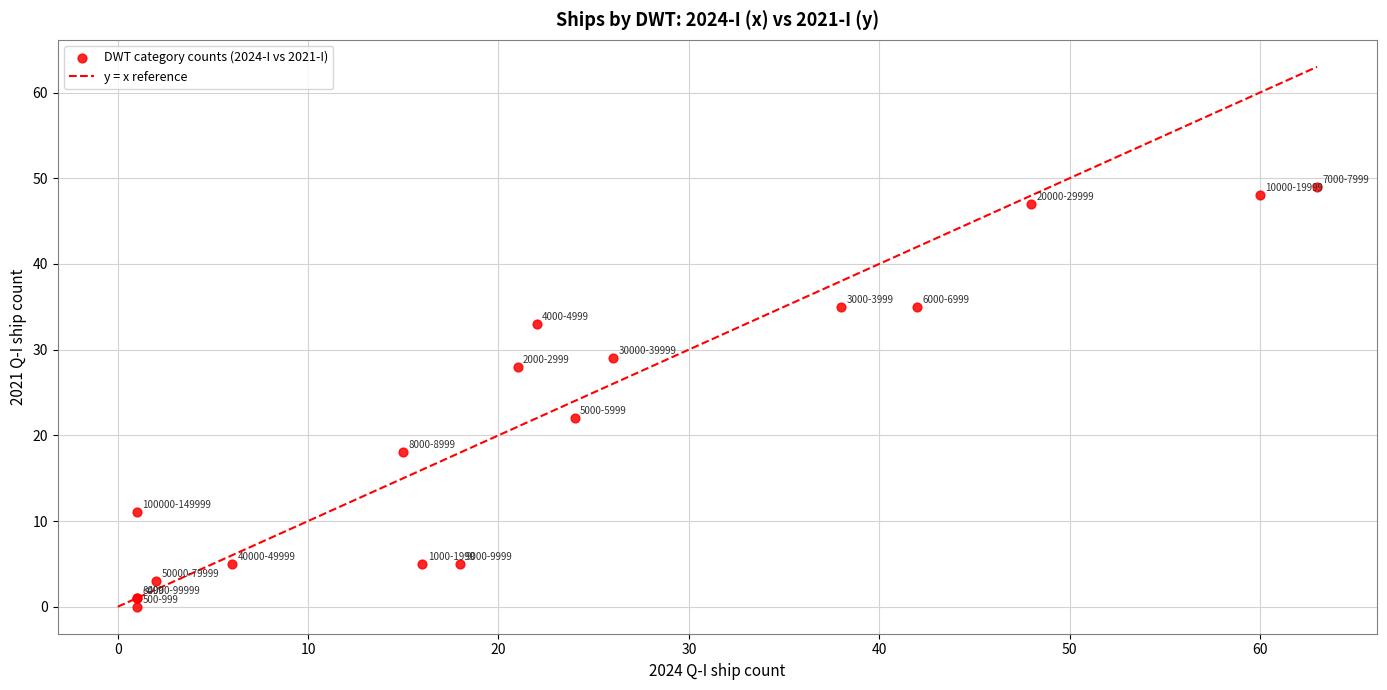

What Y value in the scatter plot is closest to 24?

22